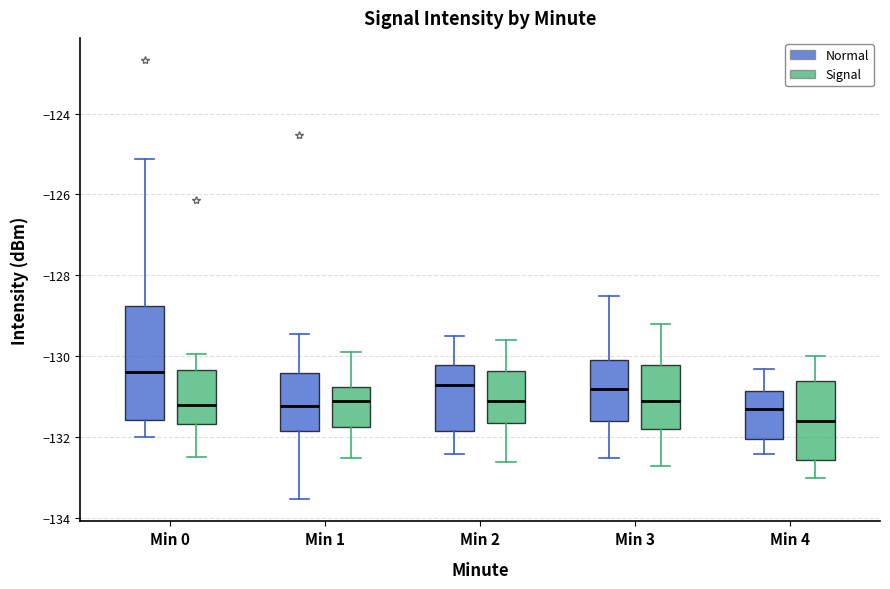

Which box is the tallest, from its lower edge to its upper edge?

Min 0 (Normal)